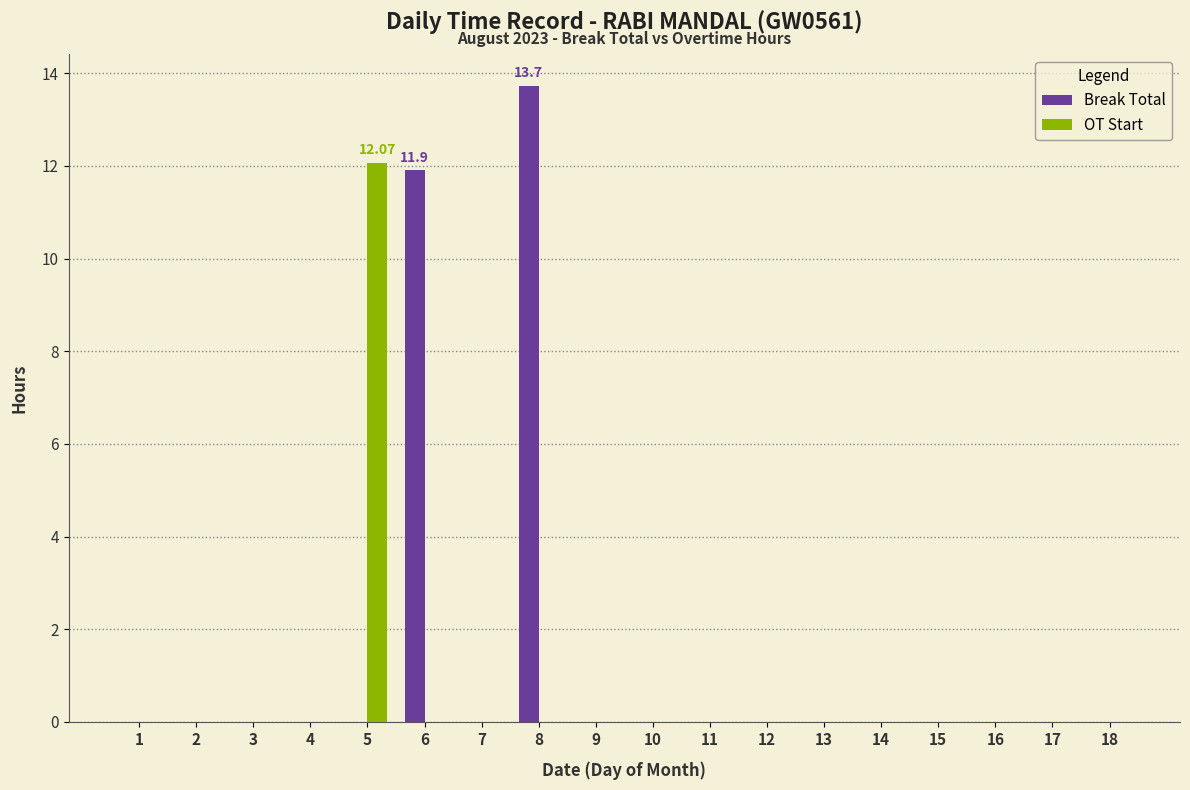

Reading left to right, transcribe all the data shown in this chart.

Break Total: 1=0.0	2=0.0	3=0.0	4=0.0	5=0.0	6=11.9	7=0.0	8=13.7	9=0.0	10=0.0	11=0.0	12=0.0	13=0.0	14=0.0	15=0.0	16=0.0	17=0.0	18=0.0
OT Start: 1=0.0	2=0.0	3=0.0	4=0.0	5=12.1	6=0.0	7=0.0	8=0.0	9=0.0	10=0.0	11=0.0	12=0.0	13=0.0	14=0.0	15=0.0	16=0.0	17=0.0	18=0.0